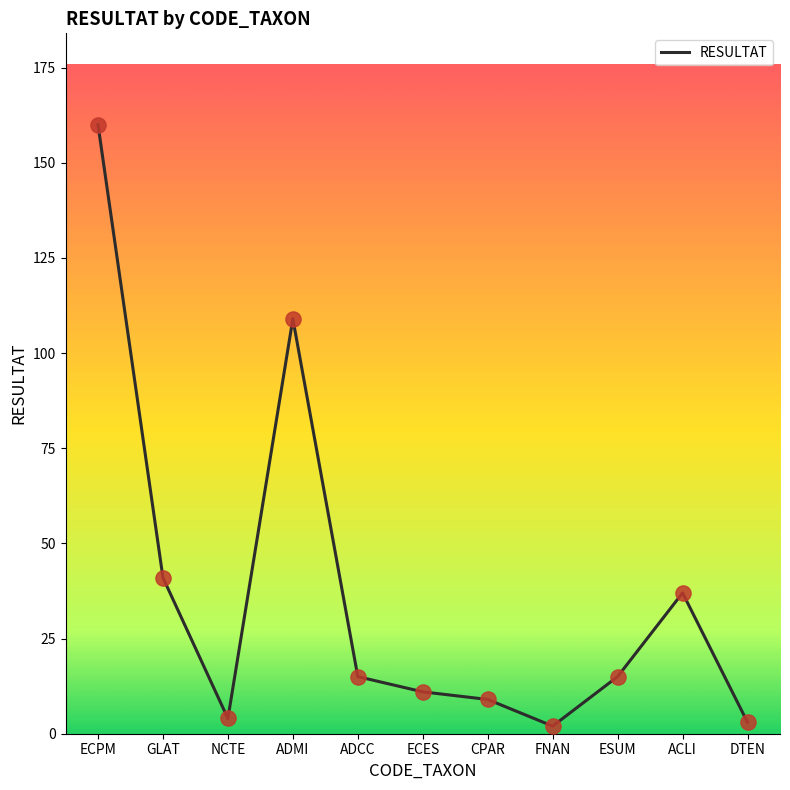

What is the change in value from GLAT to ESUM?

-26